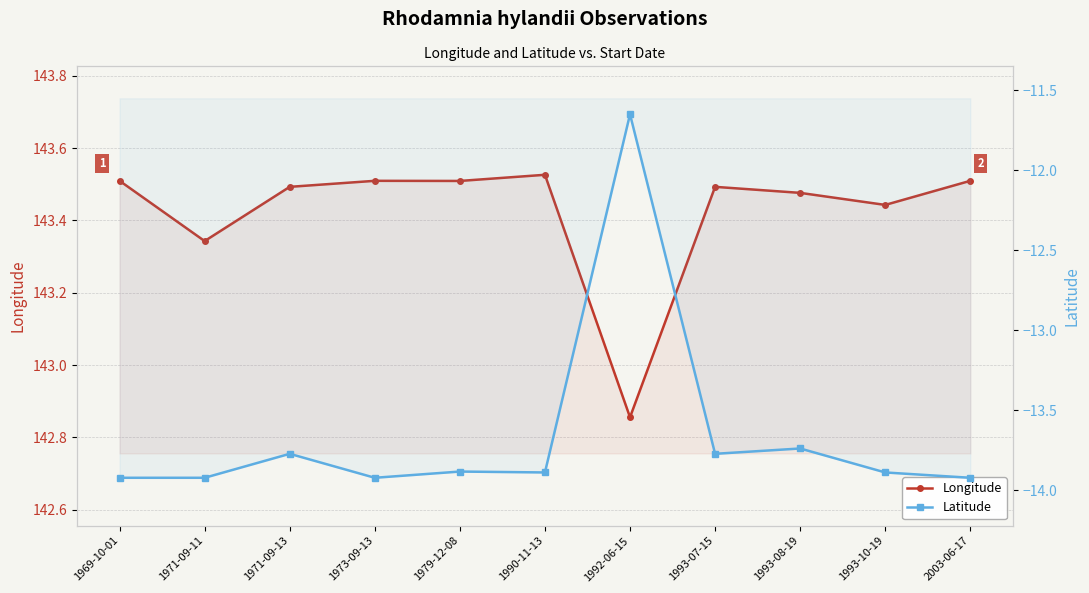

Which series has the largest total across all categories?

Longitude